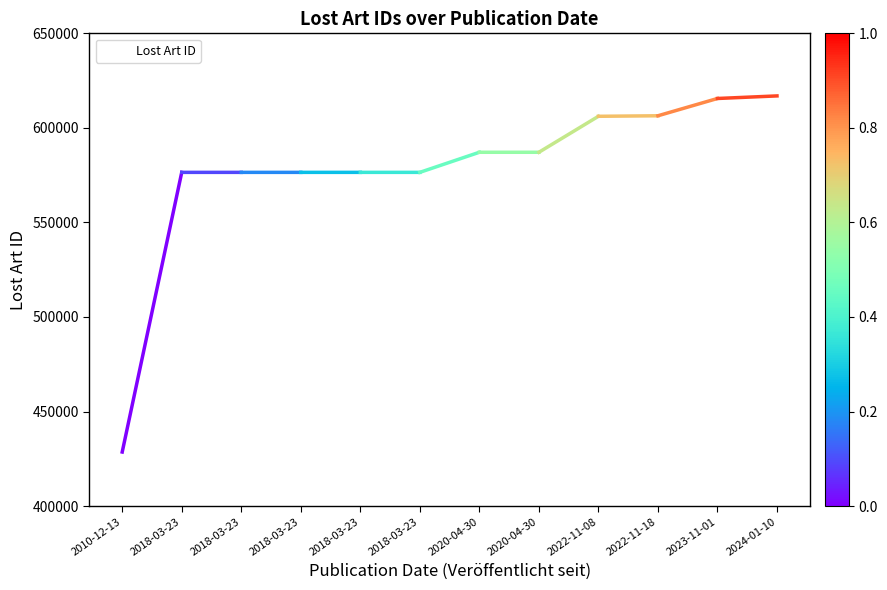

List the labels in order of value, smallest first.

2010-12-13, 2018-03-23, 2018-03-23, 2018-03-23, 2018-03-23, 2018-03-23, 2020-04-30, 2020-04-30, 2022-11-08, 2022-11-18, 2023-11-01, 2024-01-10